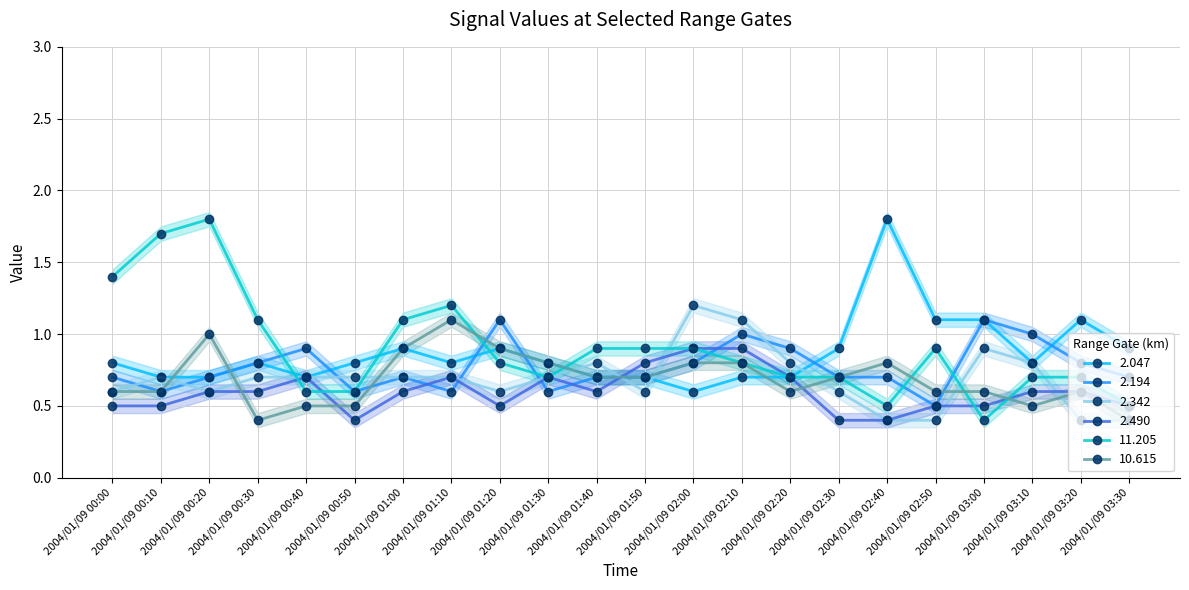

True or false: 2.194 and 2.342 intersect in this chart.

True